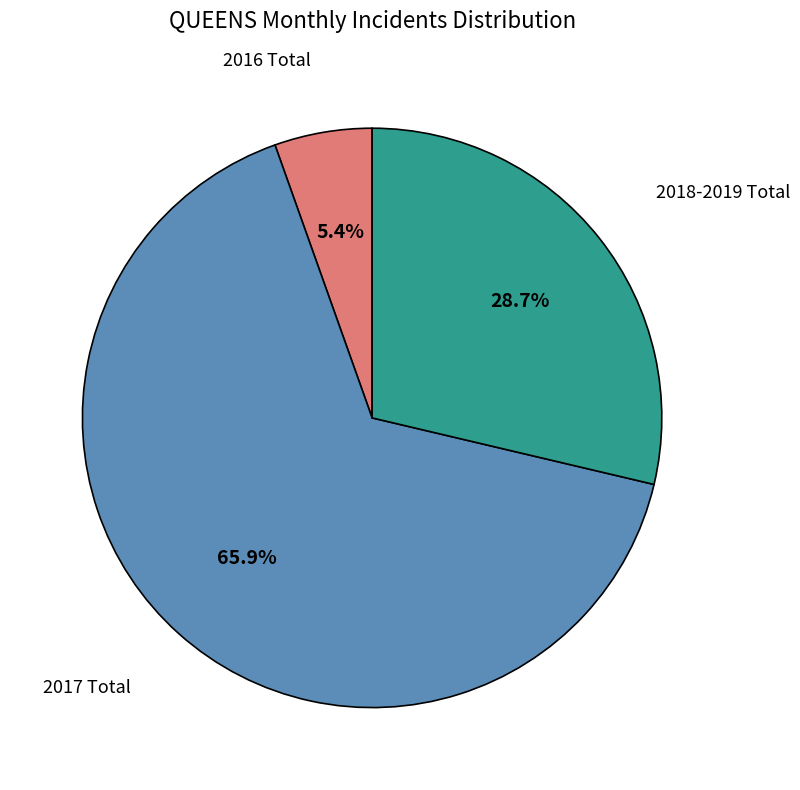

Is there any slice that represents more than half of the pie?

Yes